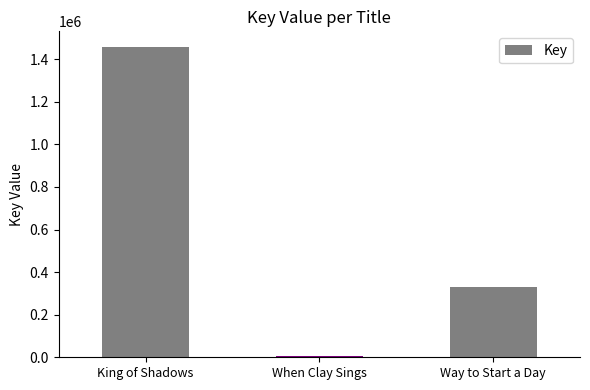

How many data points are less than 328715?

1